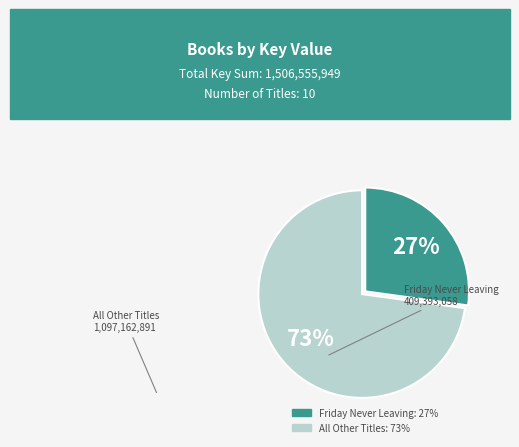

To the nearest percent, what is the difference between the largest and smallest slice percentages?

46%